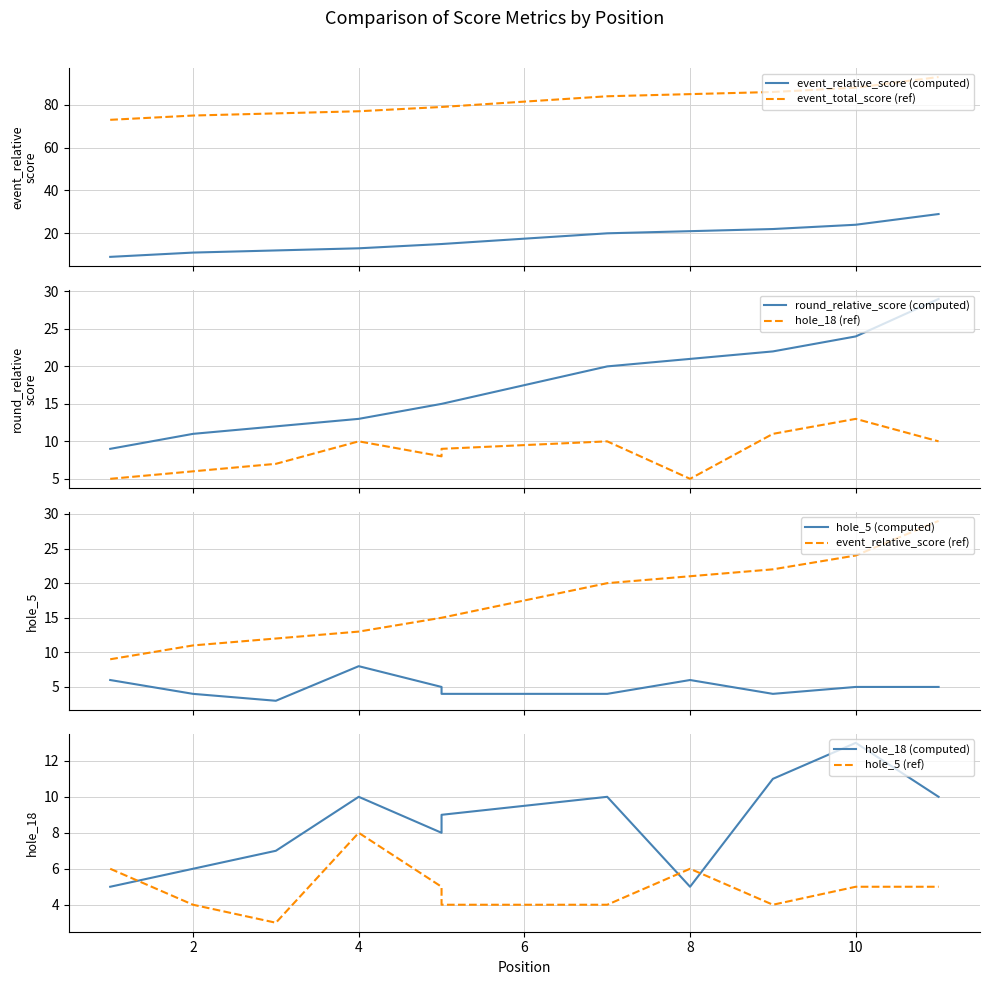

How many series are shown in this chart?

5